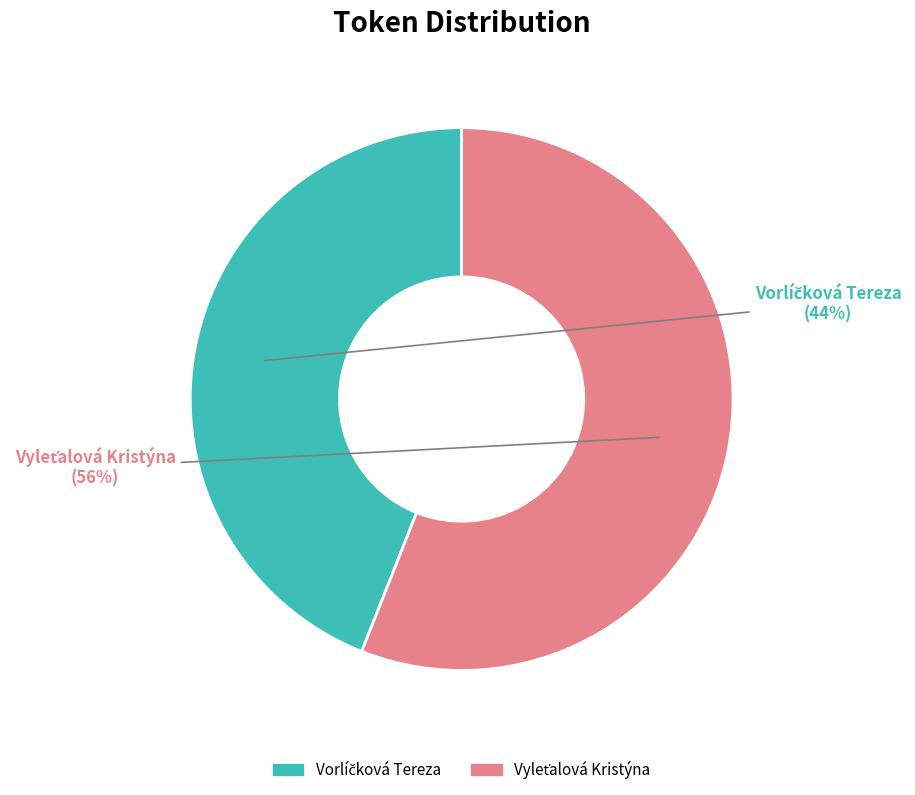

Does any single category account for the majority?

Yes